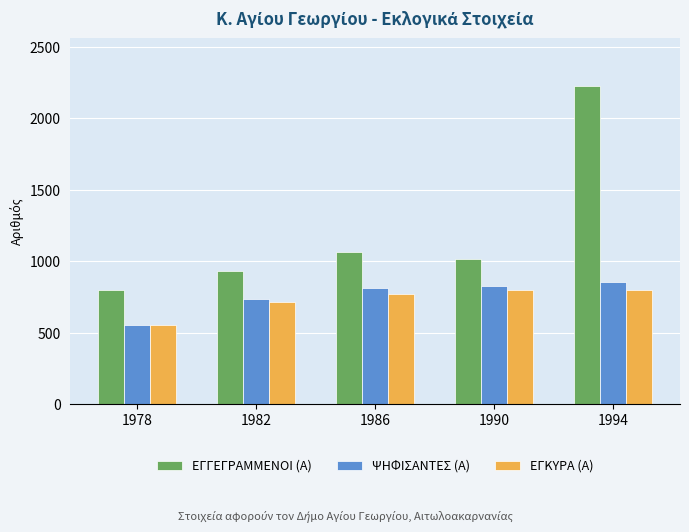

Read the ΕΓΚΥΡΑ (Α) value at 1978.

556